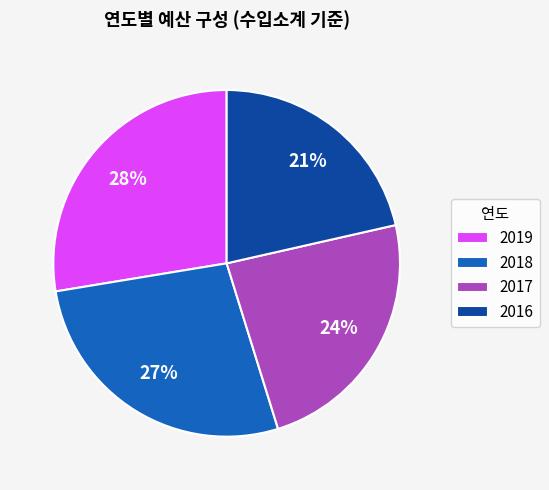

Is there any slice that represents more than half of the pie?

No